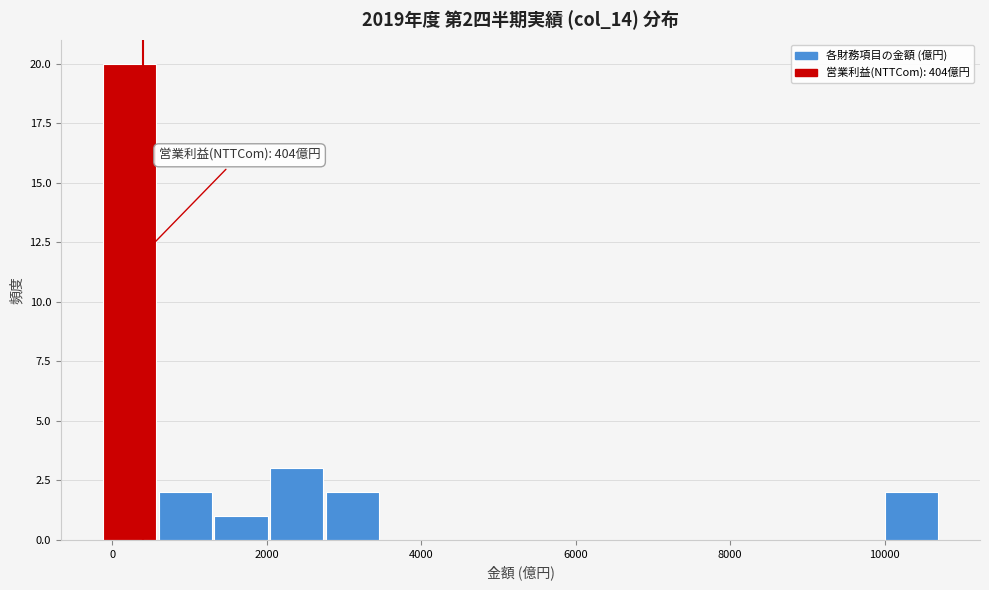

Around what value on the x-axis is the tallest bar? Give the approximate position of its centre, as read against the axis.

200